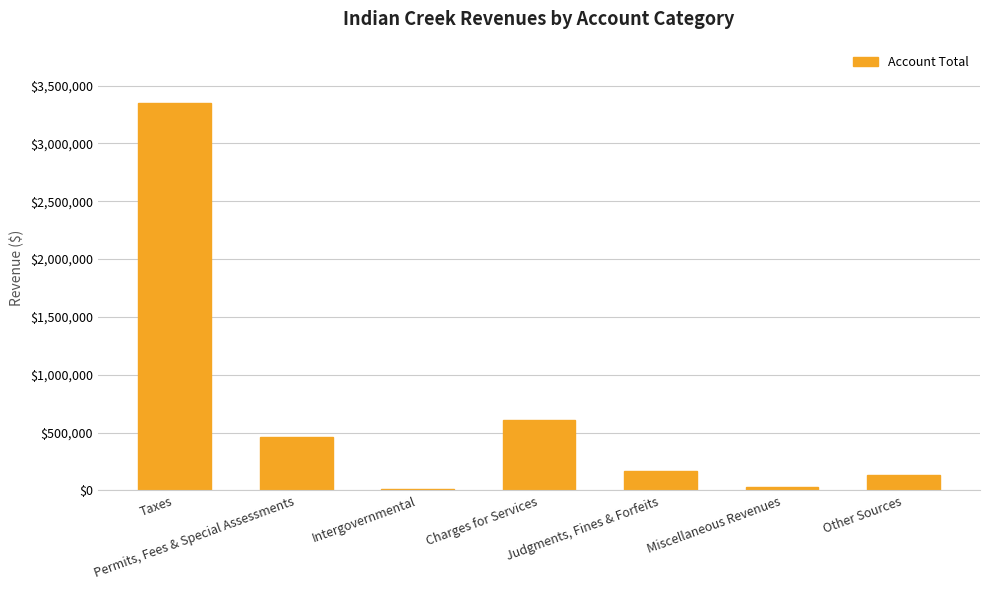

What is the greatest value displayed?

3353296